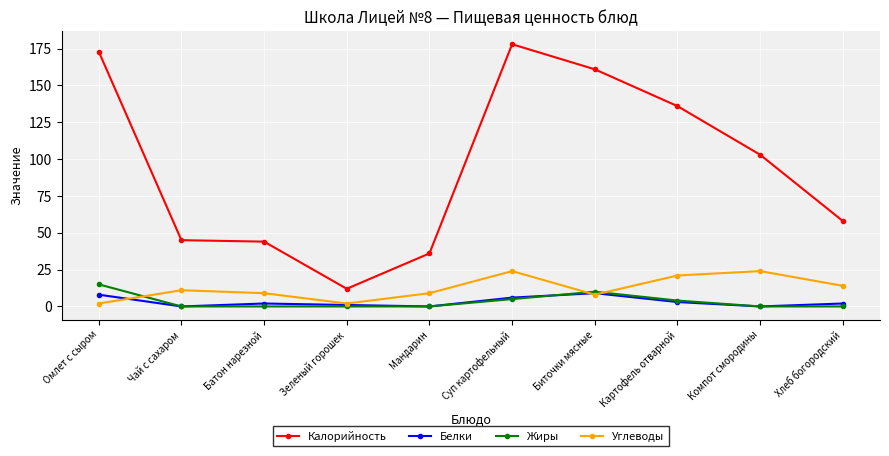

What is the approximate value of Жиры at Биточки мясные?

10